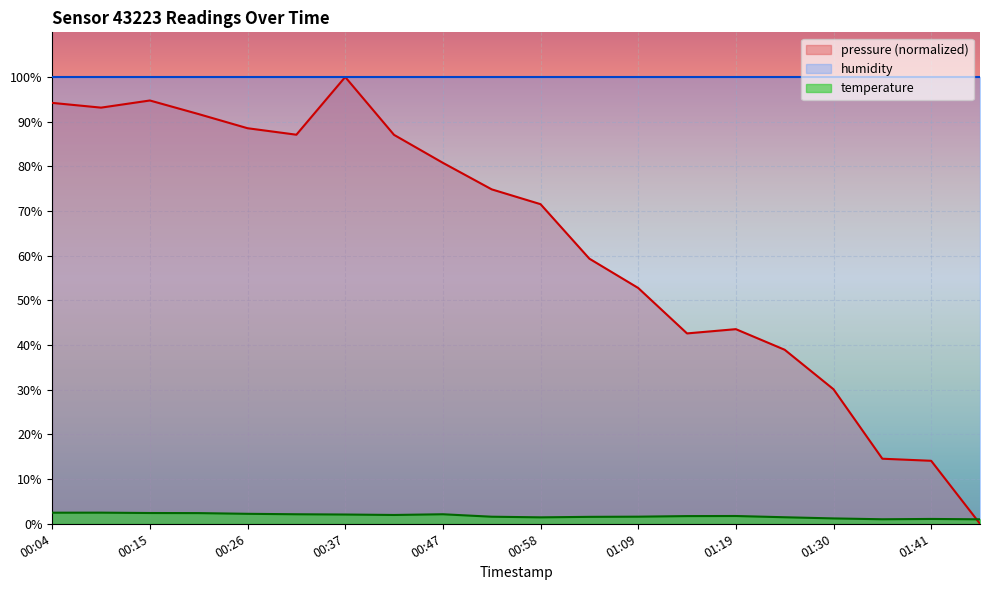

True or false: temperature has more than 2 points higher than both neighbors.

True